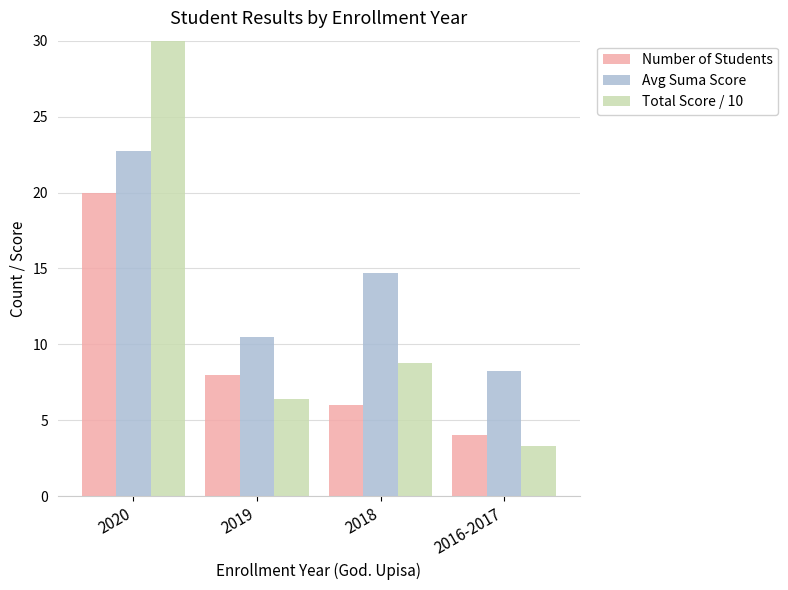

Between 2018 and 2019, which is larger?

2019